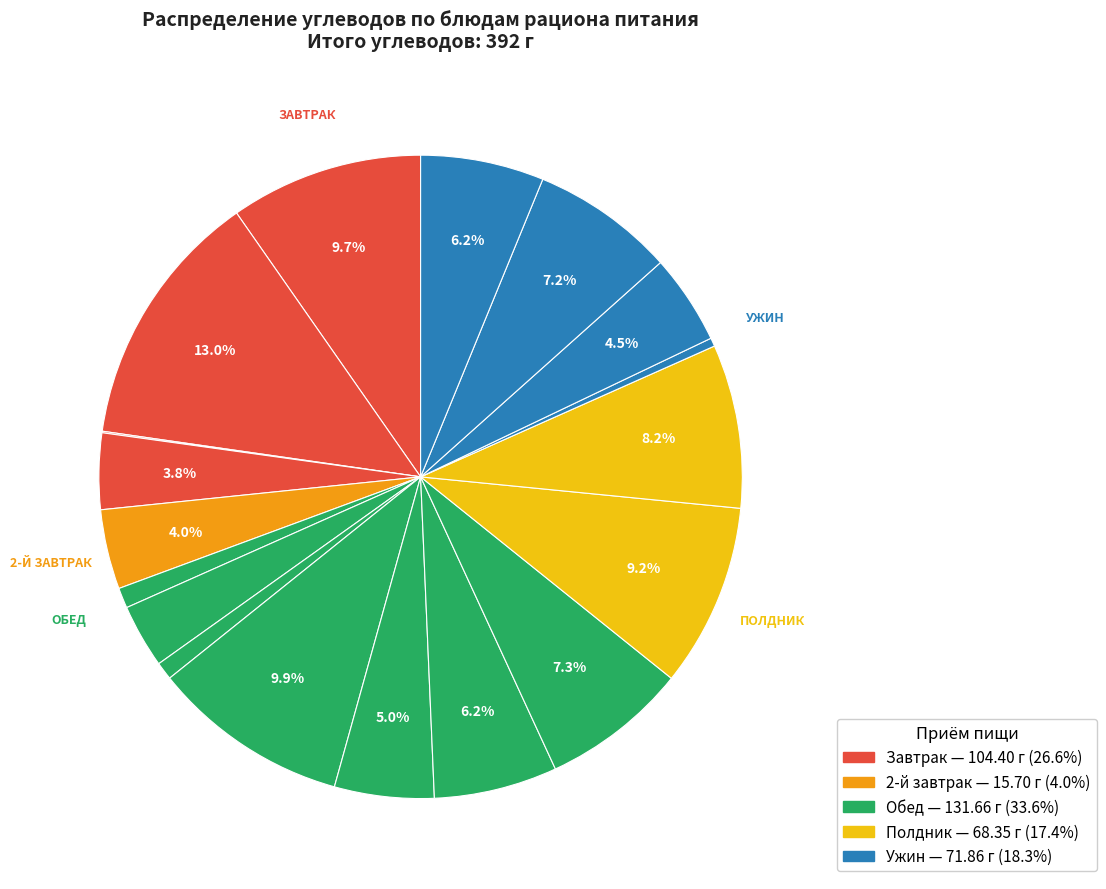

To the nearest percent, what is the average slice percentage?

6%